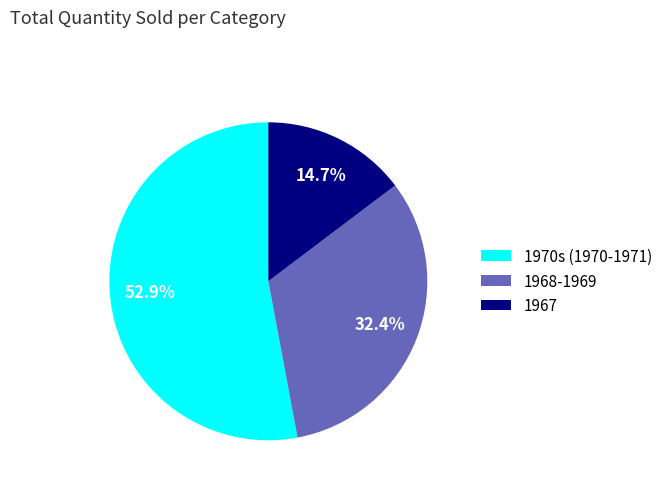

How many slices are in this pie chart?

3